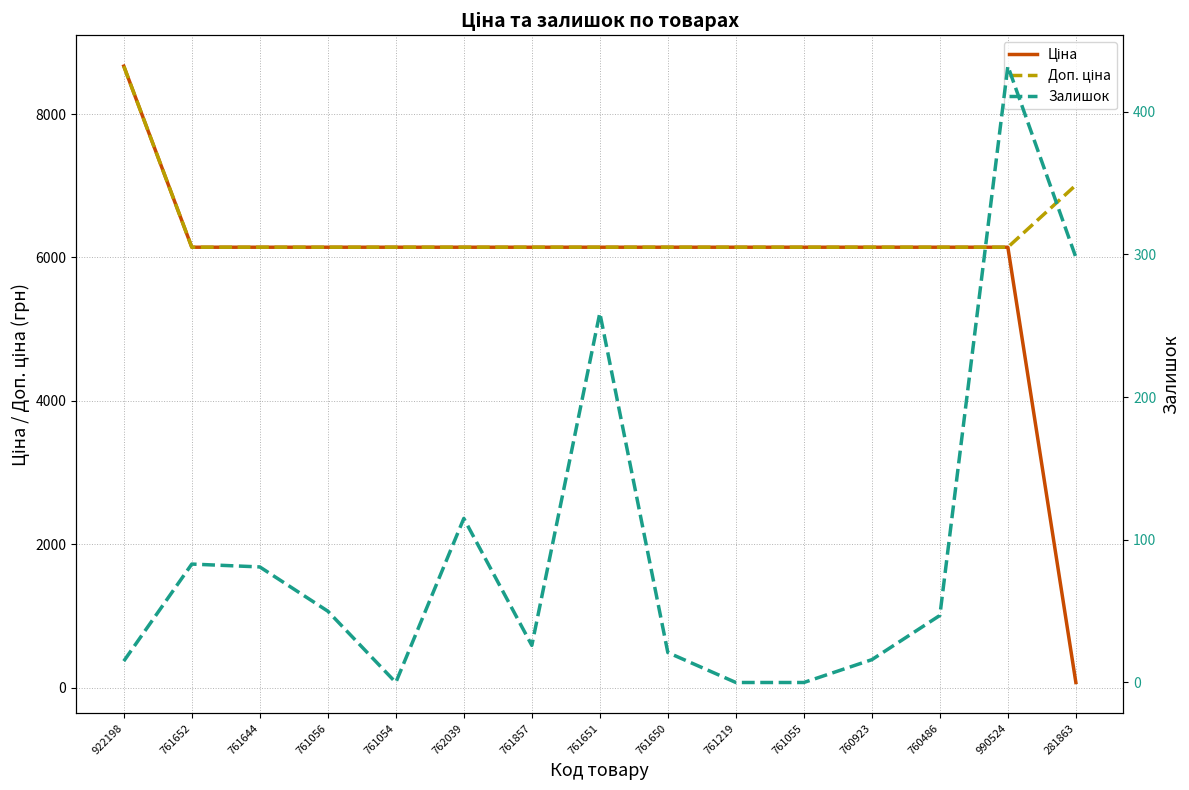

How many lines are shown in the chart?

3